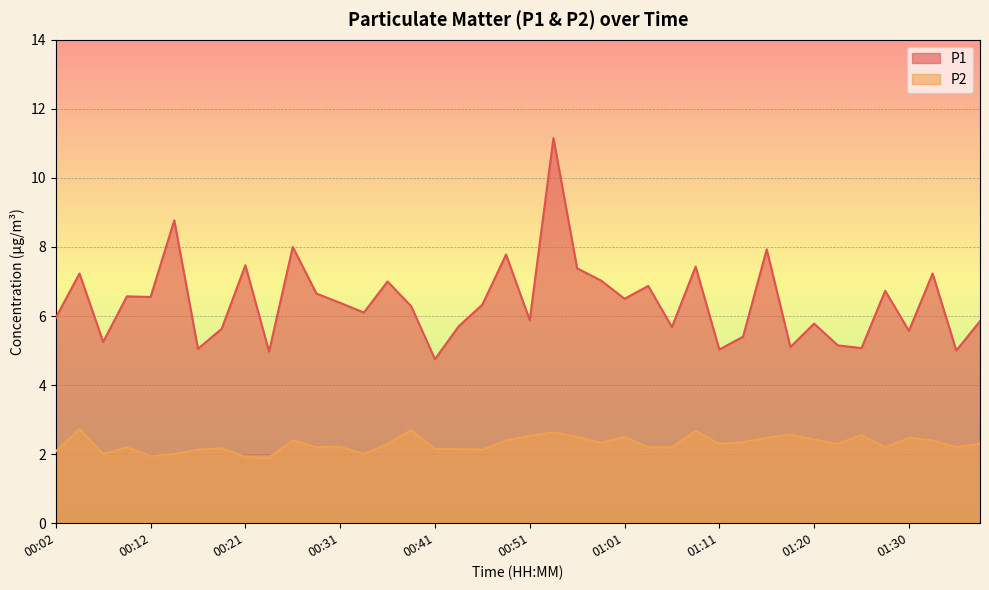

How many lines are shown in the chart?

2